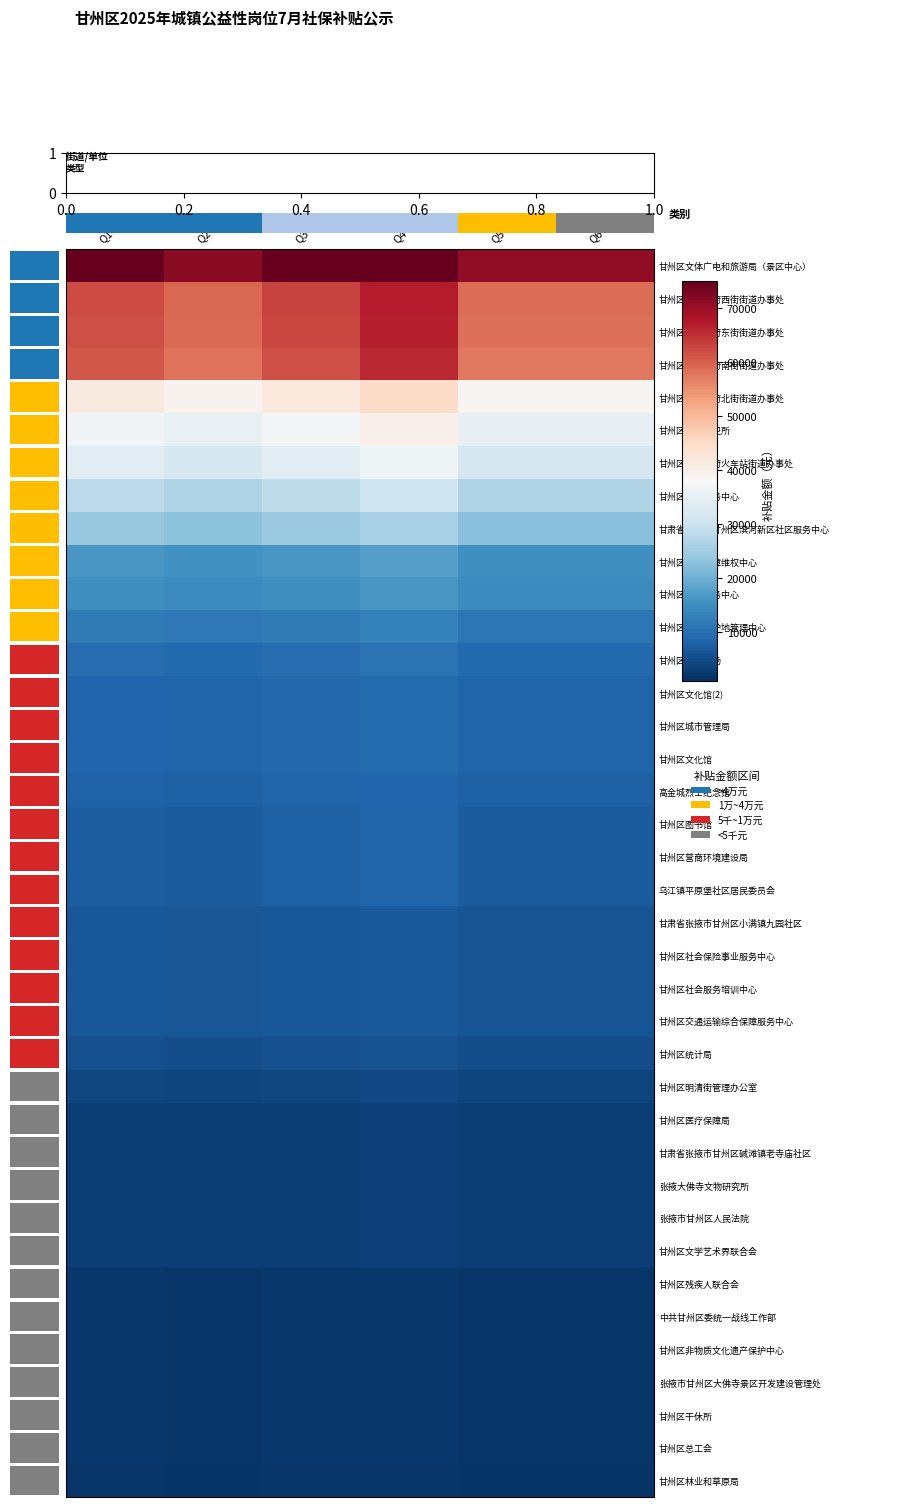

What is the highest value of the 甘州区人民政府火车站街道办事处 series?

36474.6